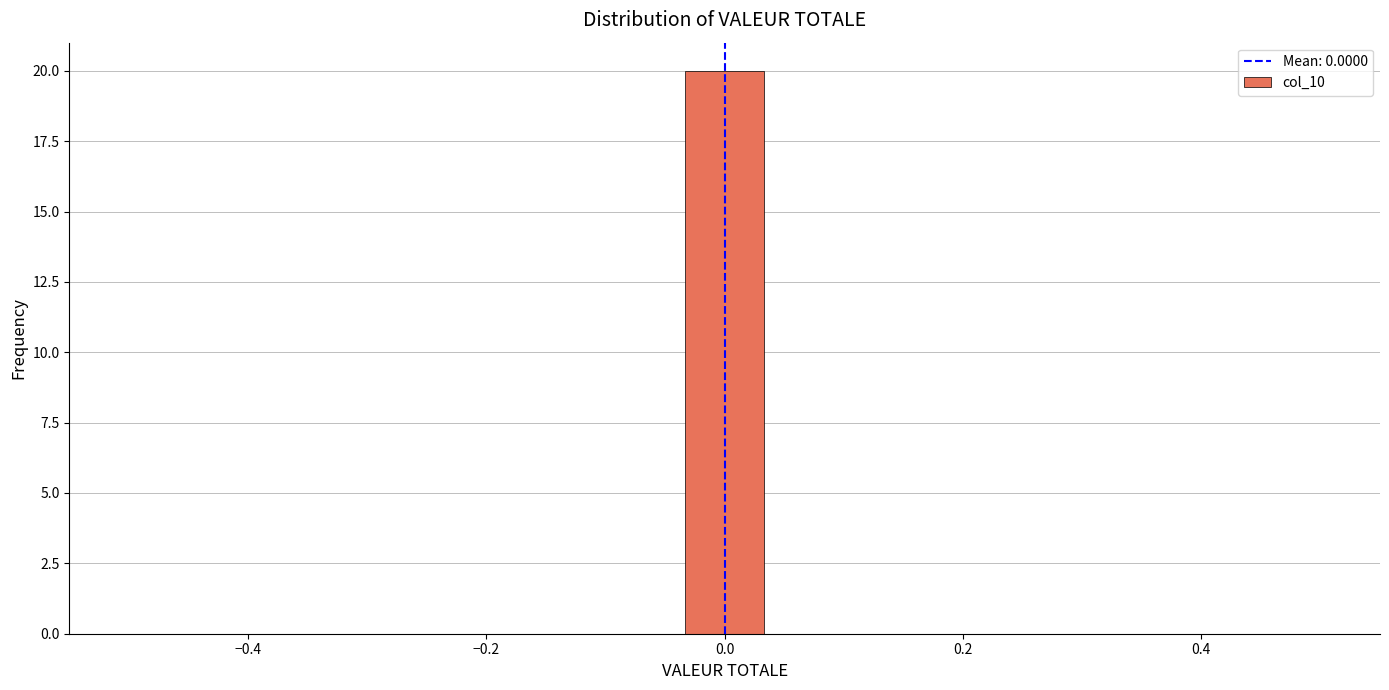

Around what value on the x-axis is the tallest bar? Give the approximate position of its centre, as read against the axis.

0.00